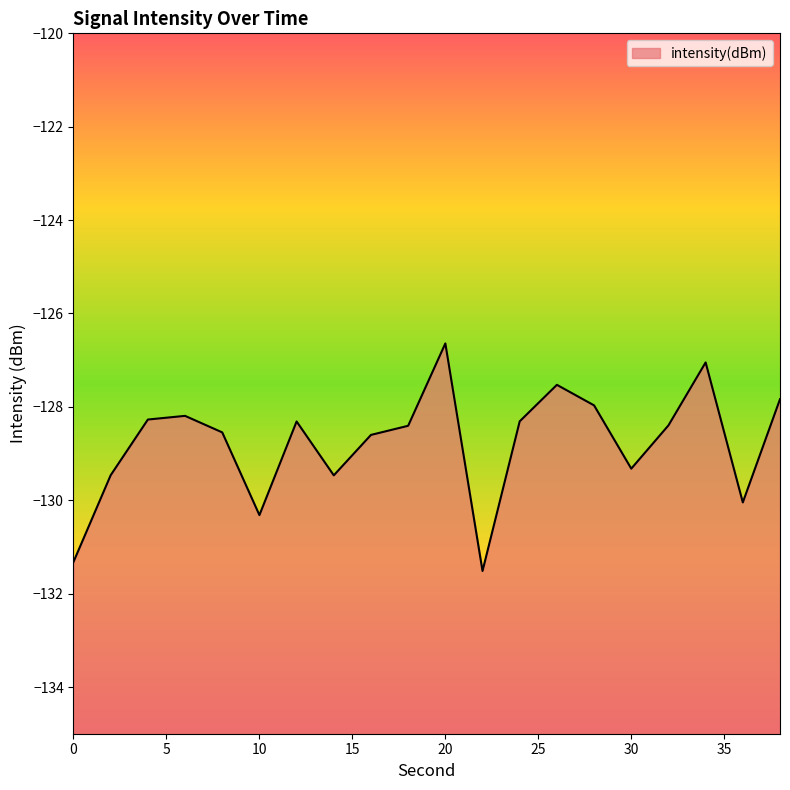

Which label corresponds to the largest value in the chart?

20